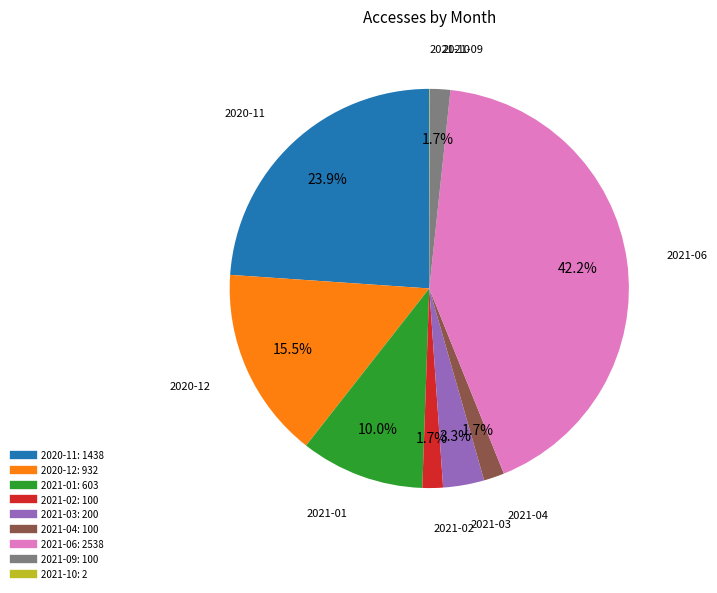

Approximately how many times larger is the value at 2021-09 compared to 2021-04?

1.0